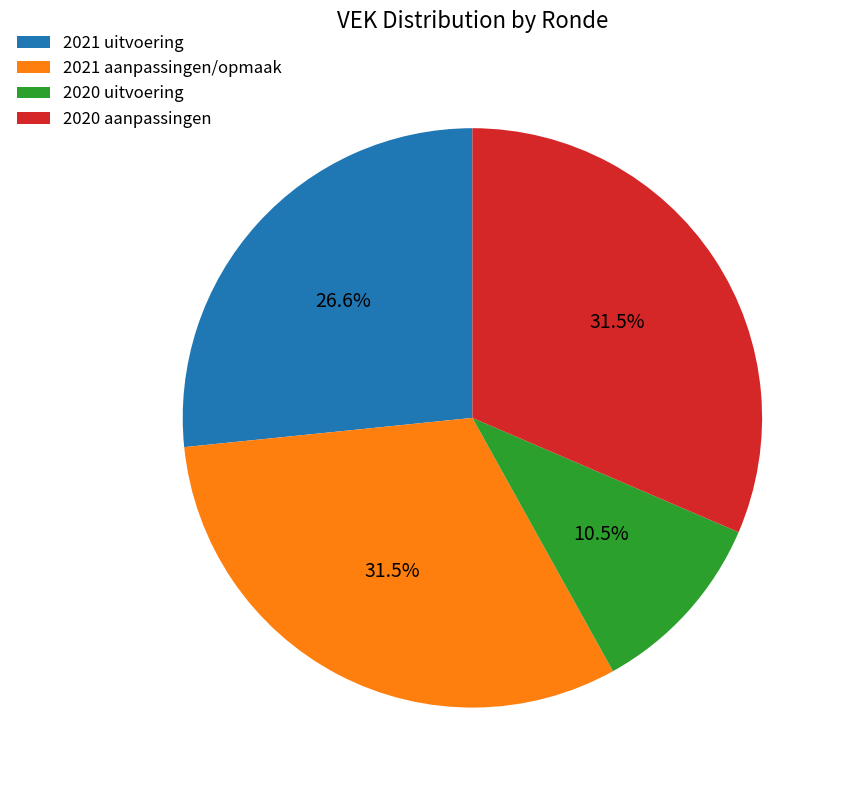

How many slices are in this pie chart?

4